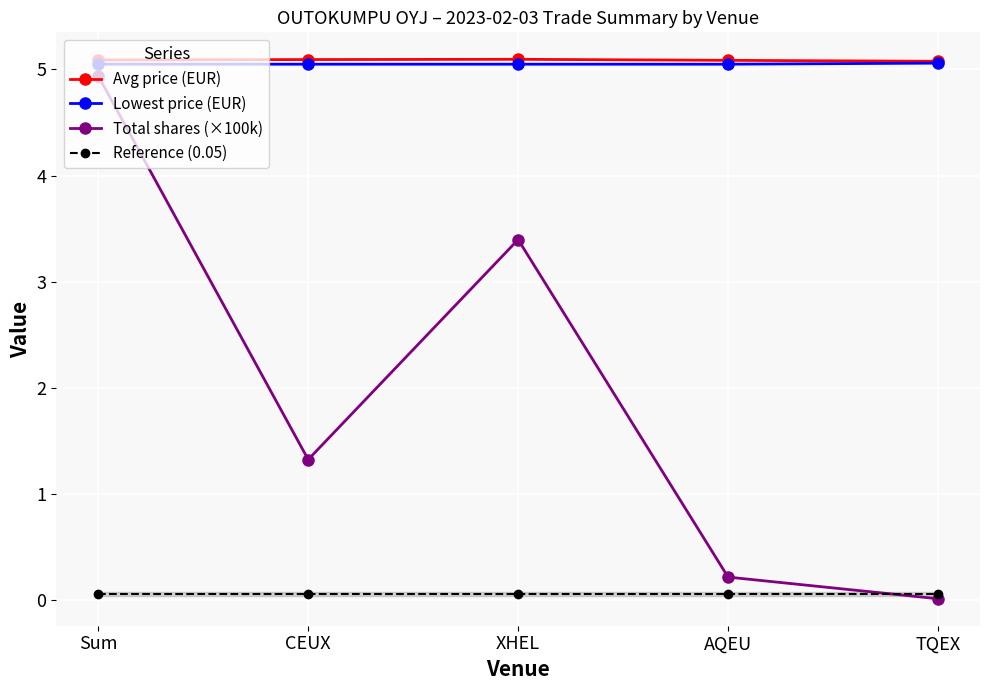

What is the total value across all series at Sum?

15.1